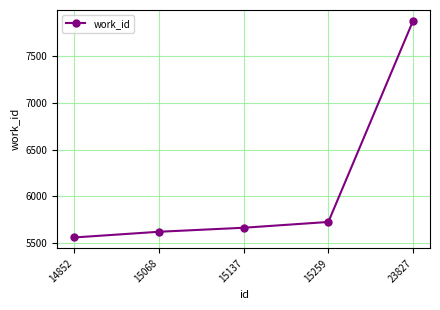

Reading left to right, extract all data points from this chart.

14852=5559	15068=5620	15137=5663	15259=5725	23827=7878